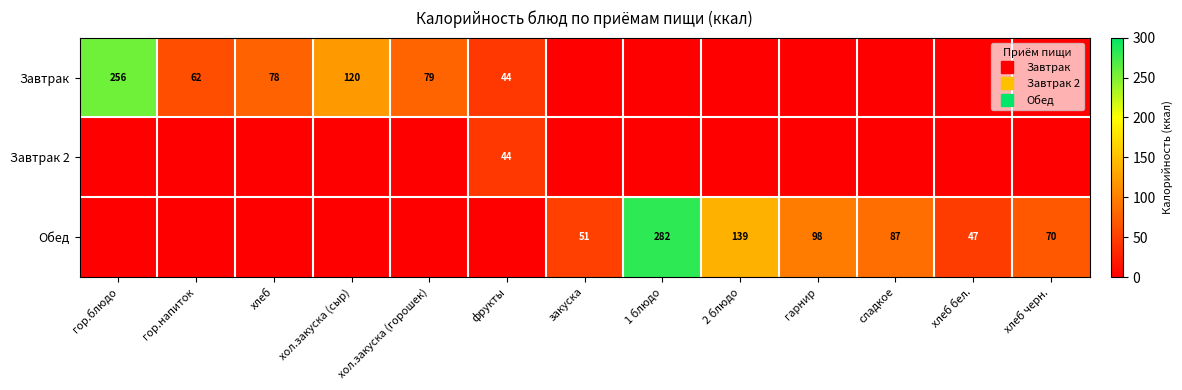

Which category has the highest value across all series?

1 блюдо